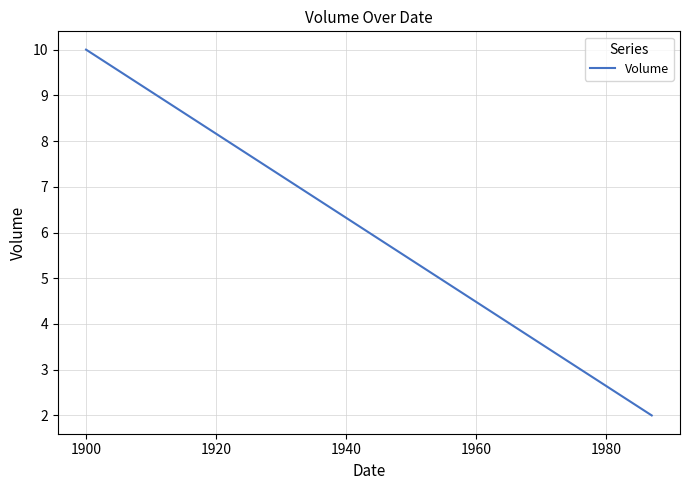

What is the value of the 2nd point from the left?

2